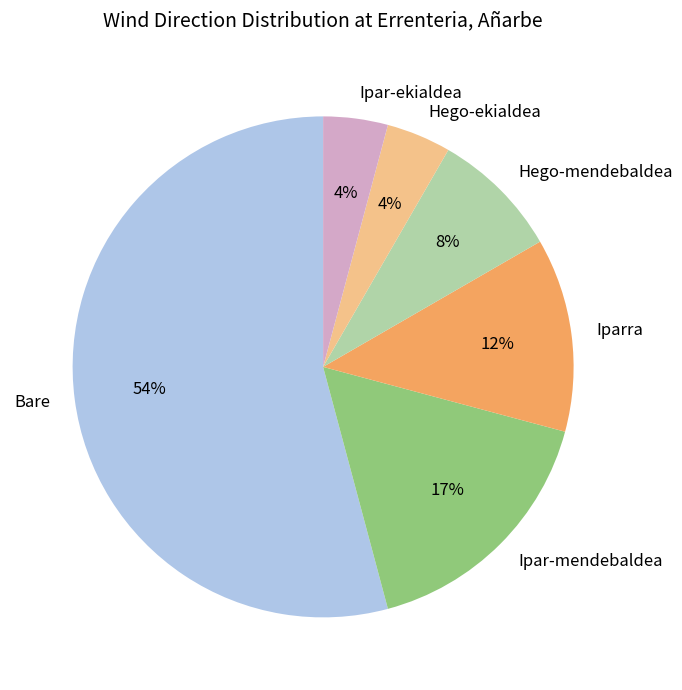

Approximately how many times larger is the value at Hego-mendebaldea compared to Iparra?

0.7